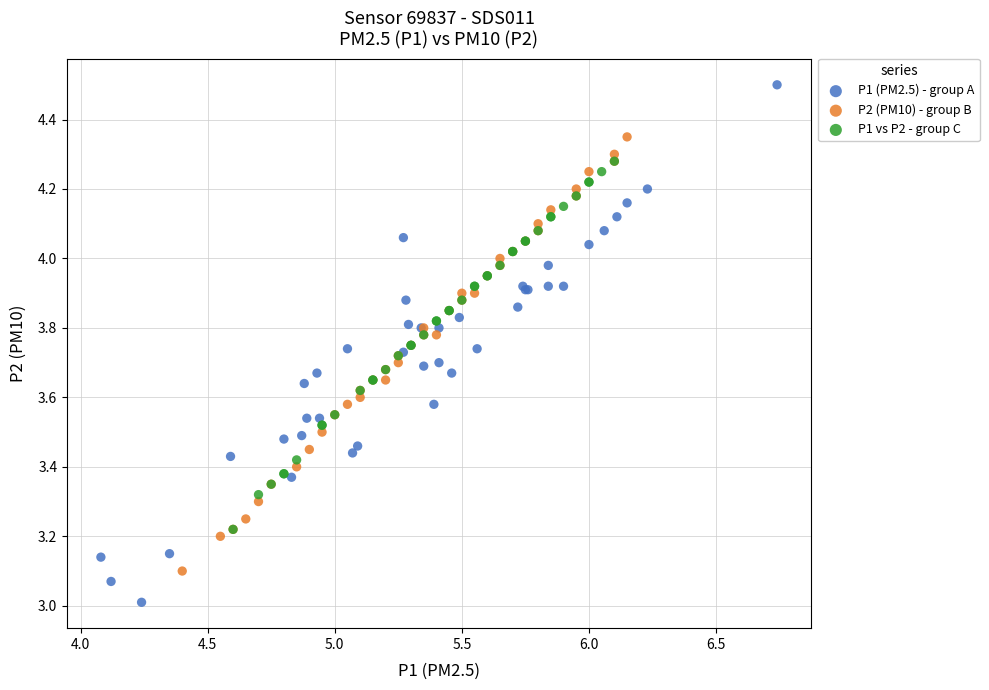

Which series contains the highest Y value?

P1 (PM2.5) - group A